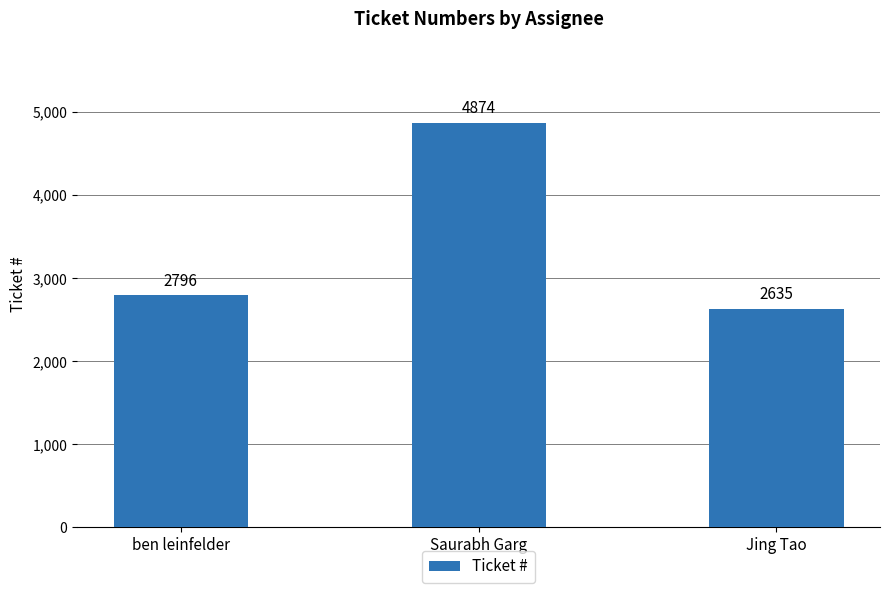

What is the minimum value shown in the chart?

2635